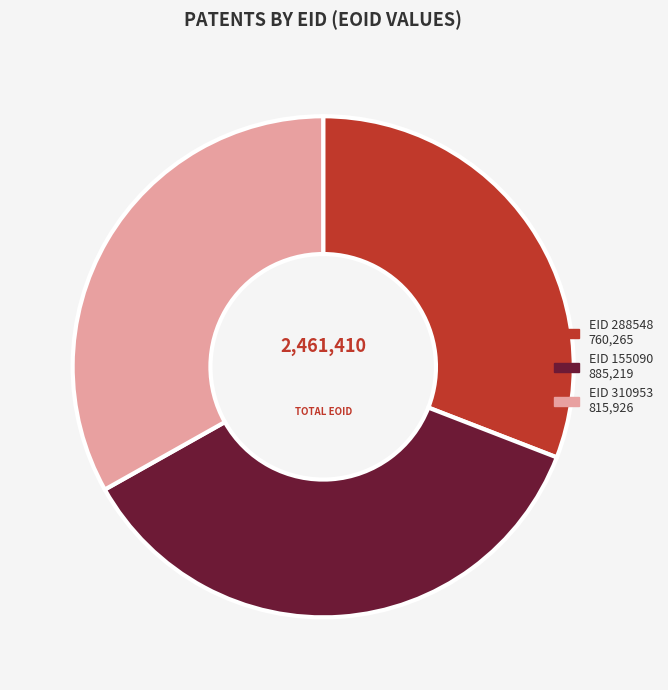

Is there a majority slice in this chart?

No